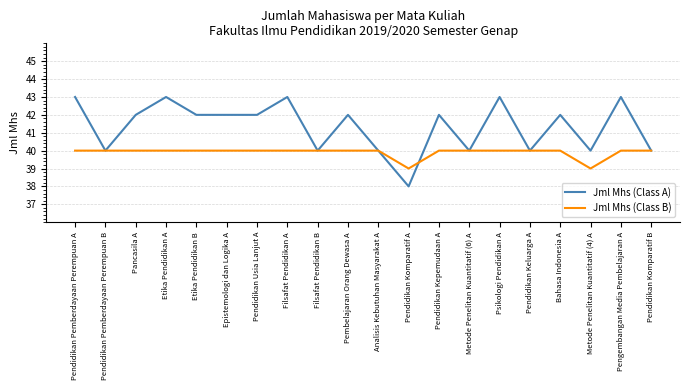

Is it true that Jml Mhs (Class B) equals 40 at Bahasa Indonesia A?

True